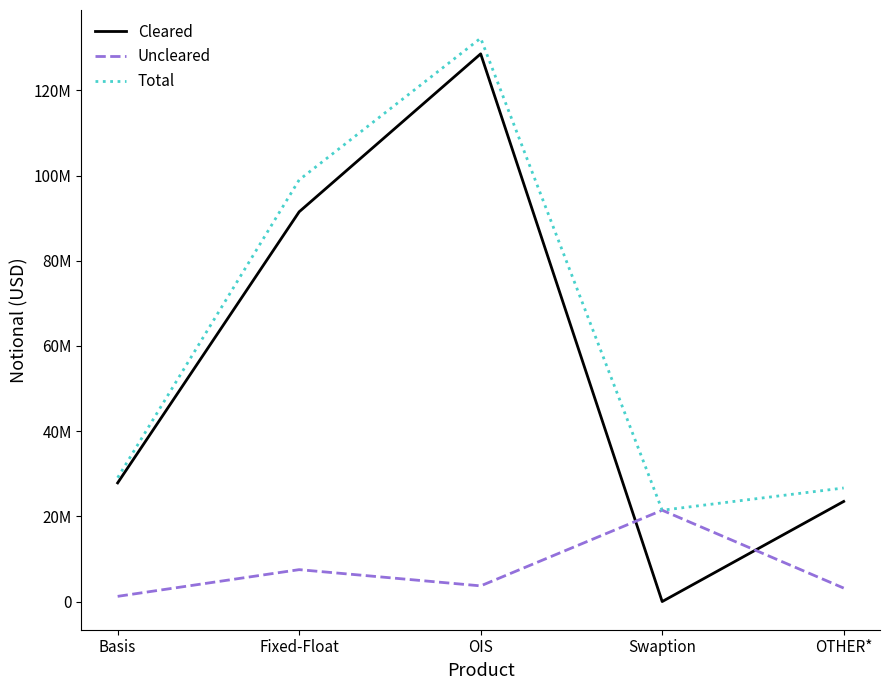

Reading right to left, list all the values displayed in this chart.

Cleared: 23497769	0	128555770	91482345	27850688
Uncleared: 3159177	21433738	3679609	7489769	1221609
Total: 26656946	21433738	132235379	98972114	29072298